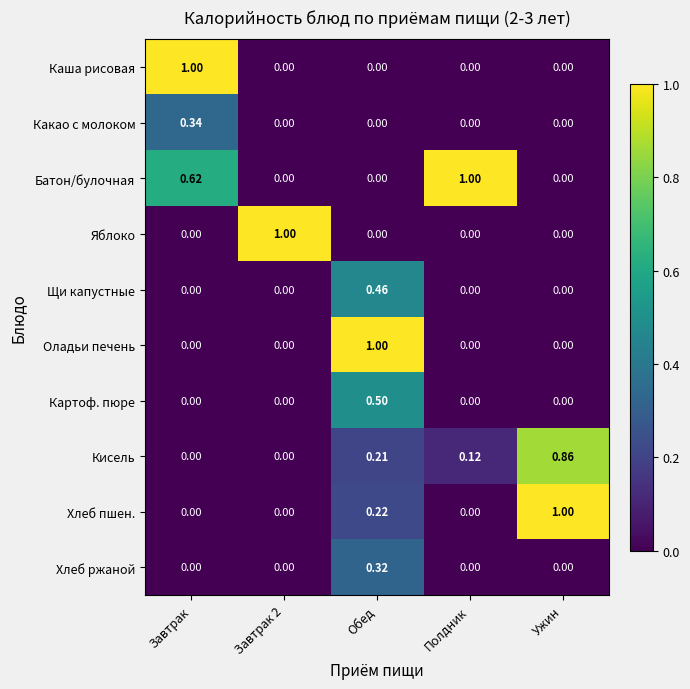

At which category is the sum across all series the highest?

Обед